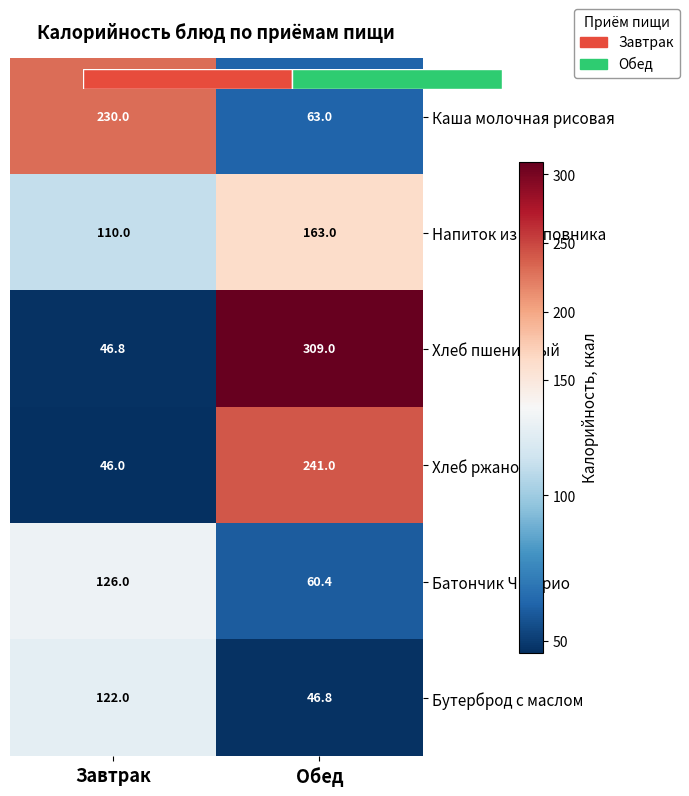

At which category is the sum across all series the highest?

Обед